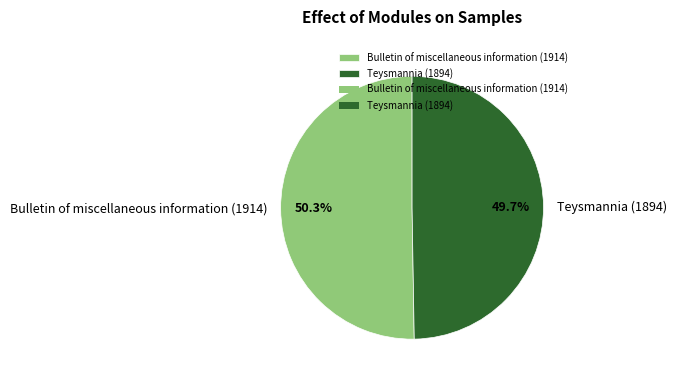

What portion of the pie excludes Bulletin of miscellaneous information (1914)?

49.7%